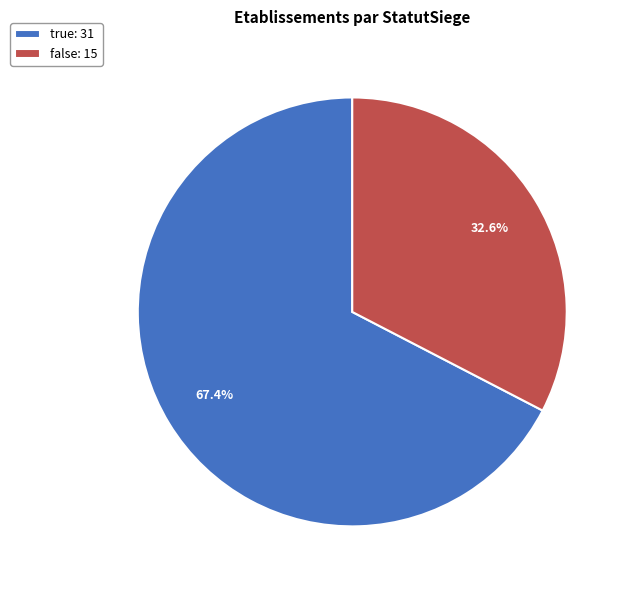

How many segments does this pie chart have?

2